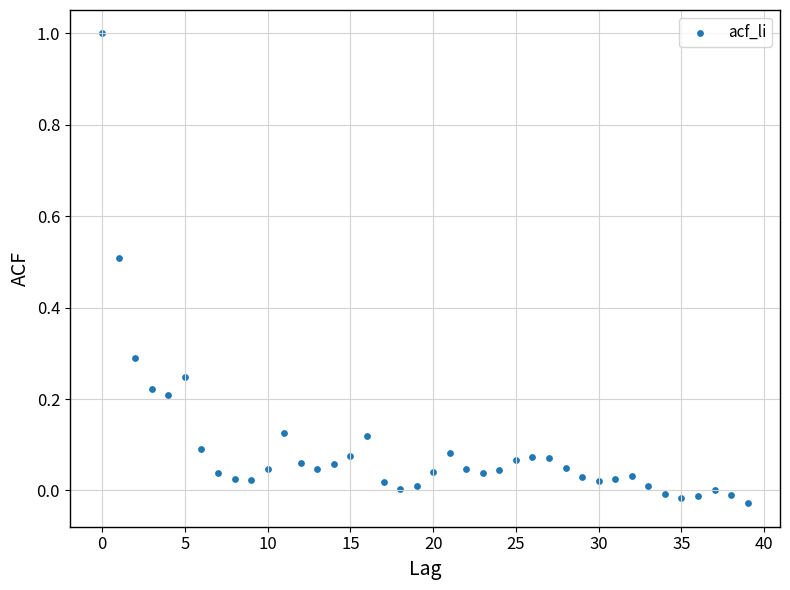

What is the range of Y values (max minus min)?

1.0